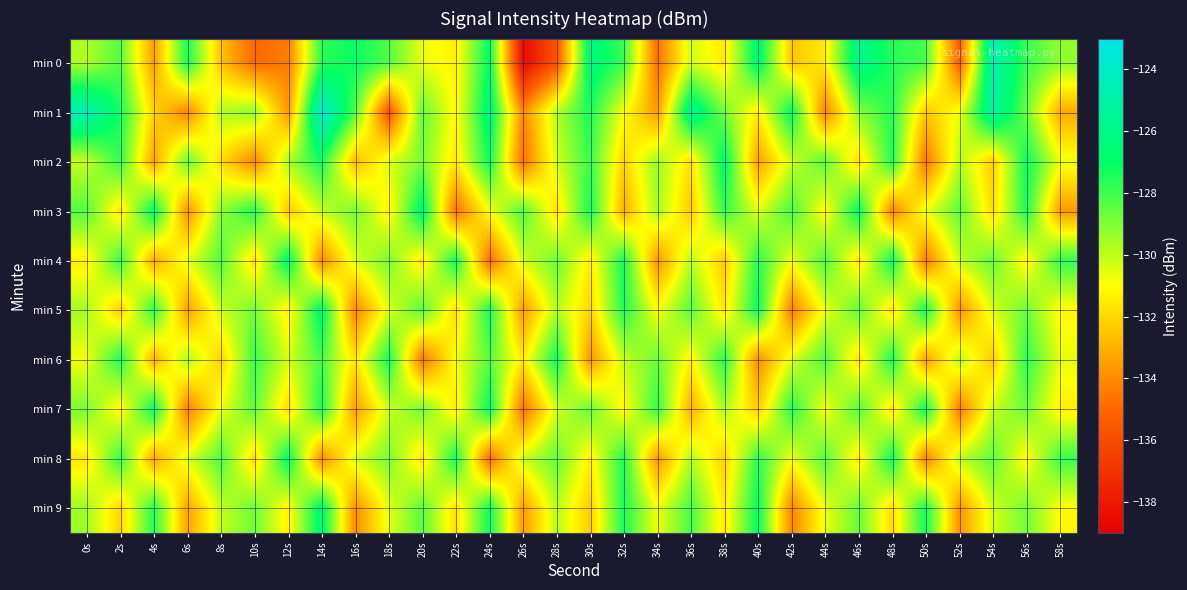

Reading left to right, list all the values displayed in this chart.

min 0: 0s=-129.7	2s=-128.3	4s=-133.5	6s=-127.4	8s=-132.5	10s=-134.9	12s=-134.4	14s=-127.7	16s=-127.1	18s=-128.3	20s=-130.7	22s=-131.4	24s=-126.9	26s=-138.5	28s=-135.7	30s=-126.3	32s=-127.9	34s=-134.8	36s=-130.3	38s=-131.6	40s=-126.5	42s=-132.5	44s=-131.5	46s=-125.8	48s=-127.6	50s=-128.2	52s=-135.2	54s=-124.7	56s=-127.9	58s=-129.2
min 1: 0s=-124.6	2s=-127.3	4s=-132.1	6s=-134.2	8s=-129.8	10s=-129.3	12s=-133.7	14s=-123.8	16s=-128.3	18s=-135.8	20s=-128.5	22s=-131.2	24s=-126.3	26s=-134.1	28s=-129.8	30s=-127.4	32s=-130.9	34s=-133.6	36s=-125.7	38s=-128.8	40s=-131.5	42s=-126.9	44s=-134.3	46s=-129.1	48s=-127.6	50s=-132.4	52s=-130.8	54s=-125.3	56s=-128.7	58s=-133.2
min 2: 0s=-130.1	2s=-127.8	4s=-133.4	6s=-128.6	8s=-131.9	10s=-134.2	12s=-129.7	14s=-127.3	16s=-132.8	18s=-130.5	20s=-128.9	22s=-131.6	24s=-127.2	26s=-134.8	28s=-130.3	30s=-127.9	32s=-132.1	34s=-129.4	36s=-131.8	38s=-126.7	40s=-133.5	42s=-130.2	44s=-128.4	46s=-131.9	48s=-127.5	50s=-134.6	52s=-129.8	54s=-132.3	56s=-127.1	58s=-130.7
min 3: 0s=-128.3	2s=-131.7	4s=-126.8	6s=-133.9	8s=-129.2	10s=-127.6	12s=-132.5	14s=-130.1	16s=-128.8	18s=-131.4	20s=-126.5	22s=-134.7	24s=-130.9	26s=-128.2	28s=-131.8	30s=-127.3	32s=-133.1	34s=-129.6	36s=-132.4	38s=-127.8	40s=-130.5	42s=-128.1	44s=-131.2	46s=-126.9	48s=-134.3	50s=-130.7	52s=-128.5	54s=-131.9	56s=-127.4	58s=-133.6
min 4: 0s=-131.4	2s=-127.9	4s=-133.2	6s=-130.6	8s=-128.3	10s=-131.8	12s=-126.7	14s=-134.1	16s=-130.4	18s=-128.9	20s=-131.6	22s=-127.2	24s=-134.9	26s=-130.3	28s=-128.7	30s=-131.5	32s=-127.3	34s=-133.8	36s=-129.9	38s=-132.4	40s=-127.6	42s=-130.8	44s=-128.2	46s=-131.7	48s=-127.0	50s=-134.5	52s=-130.1	54s=-128.6	56s=-131.3	58s=-127.8
min 5: 0s=-129.6	2s=-132.3	4s=-127.7	6s=-133.5	8s=-130.2	10s=-128.8	12s=-131.4	14s=-126.6	16s=-134.2	18s=-130.5	20s=-128.3	22s=-131.9	24s=-127.4	26s=-133.7	28s=-129.8	30s=-132.1	32s=-127.5	34s=-130.9	36s=-128.4	38s=-131.6	40s=-127.1	42s=-134.4	44s=-130.7	46s=-128.5	48s=-131.8	50s=-127.3	52s=-133.9	54s=-130.4	56s=-128.7	58s=-131.2
min 6: 0s=-130.8	2s=-127.5	4s=-133.0	6s=-129.7	8s=-132.2	10s=-127.9	12s=-130.4	14s=-128.1	16s=-131.7	18s=-127.3	20s=-134.6	22s=-130.9	24s=-128.4	26s=-131.5	28s=-127.2	30s=-133.8	32s=-130.1	34s=-128.7	36s=-131.3	38s=-127.6	40s=-134.0	42s=-130.5	44s=-128.2	46s=-131.8	48s=-127.4	50s=-133.5	52s=-129.9	54s=-132.4	56s=-127.7	58s=-130.6
min 7: 0s=-128.9	2s=-131.3	4s=-127.1	6s=-134.4	8s=-130.7	10s=-128.5	12s=-131.9	14s=-127.4	16s=-133.6	18s=-130.2	20s=-128.8	22s=-131.5	24s=-127.0	26s=-134.8	28s=-130.3	30s=-128.6	32s=-131.2	34s=-127.8	36s=-133.1	38s=-129.7	40s=-132.3	42s=-127.6	44s=-130.9	46s=-128.3	48s=-131.7	50s=-127.2	52s=-134.5	54s=-130.1	56s=-128.7	58s=-131.4
min 8: 0s=-131.6	2s=-127.8	4s=-133.3	6s=-130.5	8s=-128.2	10s=-131.9	12s=-126.8	14s=-134.1	16s=-130.4	18s=-128.9	20s=-131.7	22s=-127.3	24s=-134.9	26s=-130.2	28s=-128.6	30s=-131.4	32s=-127.5	34s=-133.7	36s=-129.8	38s=-132.2	40s=-127.7	42s=-130.8	44s=-128.3	46s=-131.6	48s=-127.1	50s=-134.3	52s=-130.0	54s=-128.5	56s=-131.2	58s=-127.9
min 9: 0s=-129.5	2s=-132.1	4s=-127.6	6s=-133.4	8s=-130.1	10s=-128.7	12s=-131.3	14s=-126.5	16s=-134.0	18s=-130.6	20s=-128.4	22s=-131.8	24s=-127.2	26s=-133.6	28s=-129.9	30s=-132.3	32s=-127.4	34s=-130.8	36s=-128.1	38s=-131.5	40s=-127.0	42s=-134.2	44s=-130.7	46s=-128.6	48s=-131.9	50s=-127.3	52s=-133.8	54s=-130.3	56s=-128.8	58s=-131.1